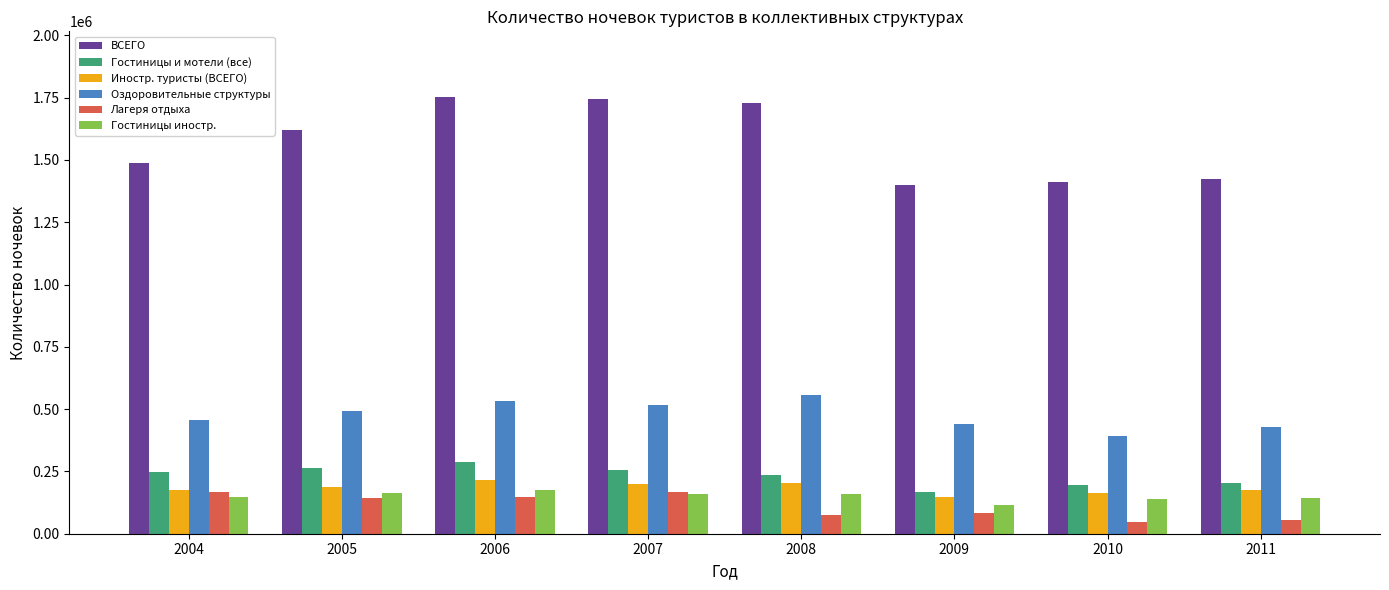

What is the total value across all series at 2004?

2684138